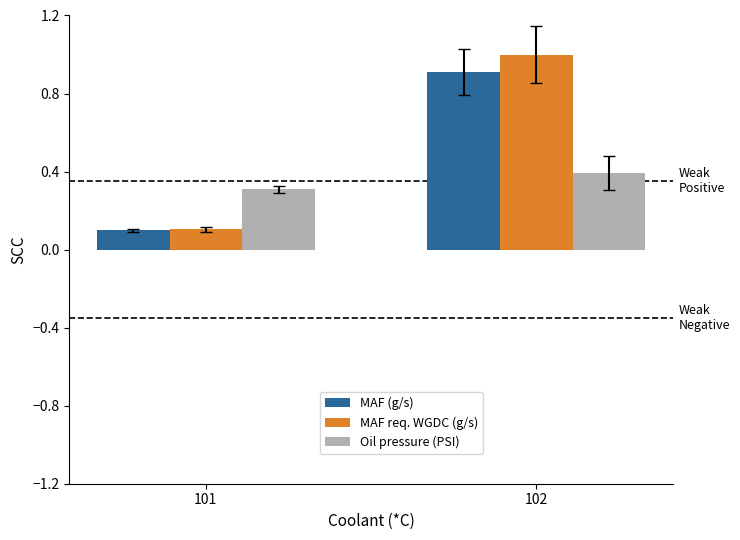

At which category is the sum across all series the highest?

102